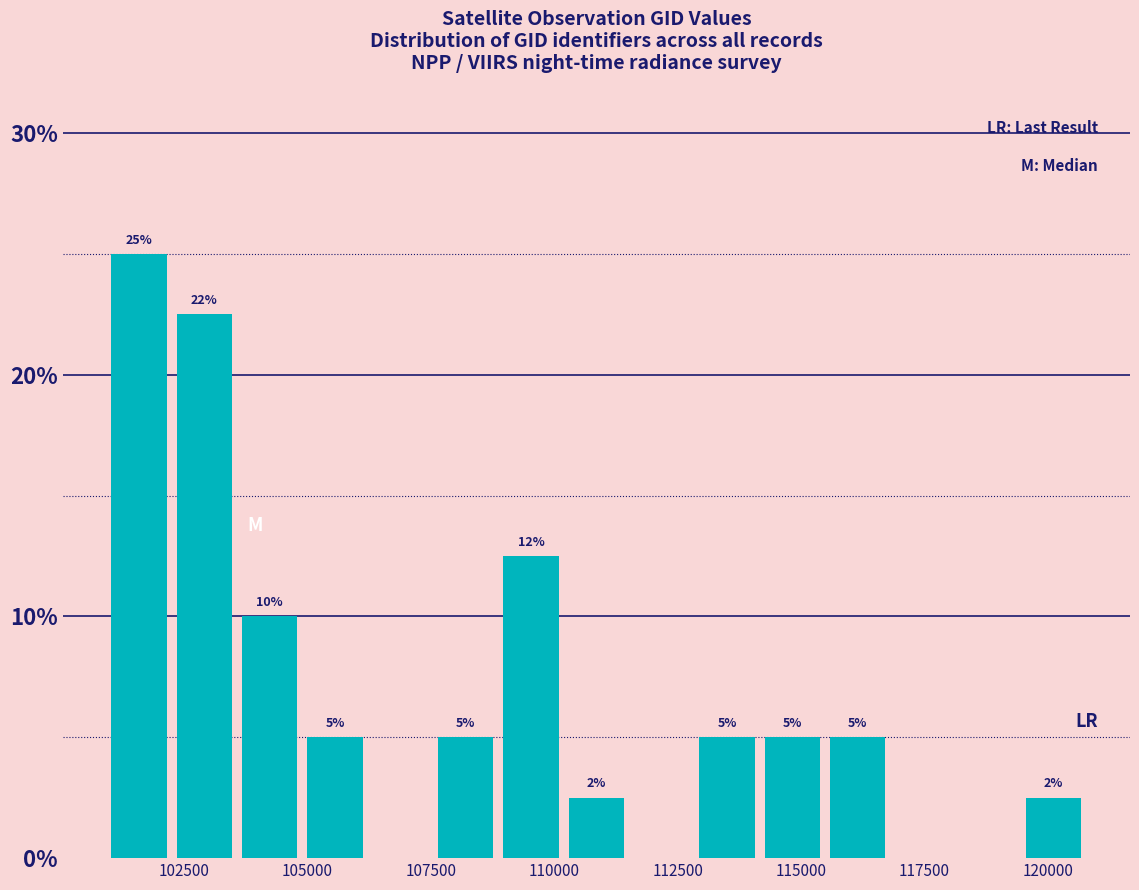

Around what value on the x-axis is the tallest bar? Give the approximate position of its centre, as read against the axis.

101500